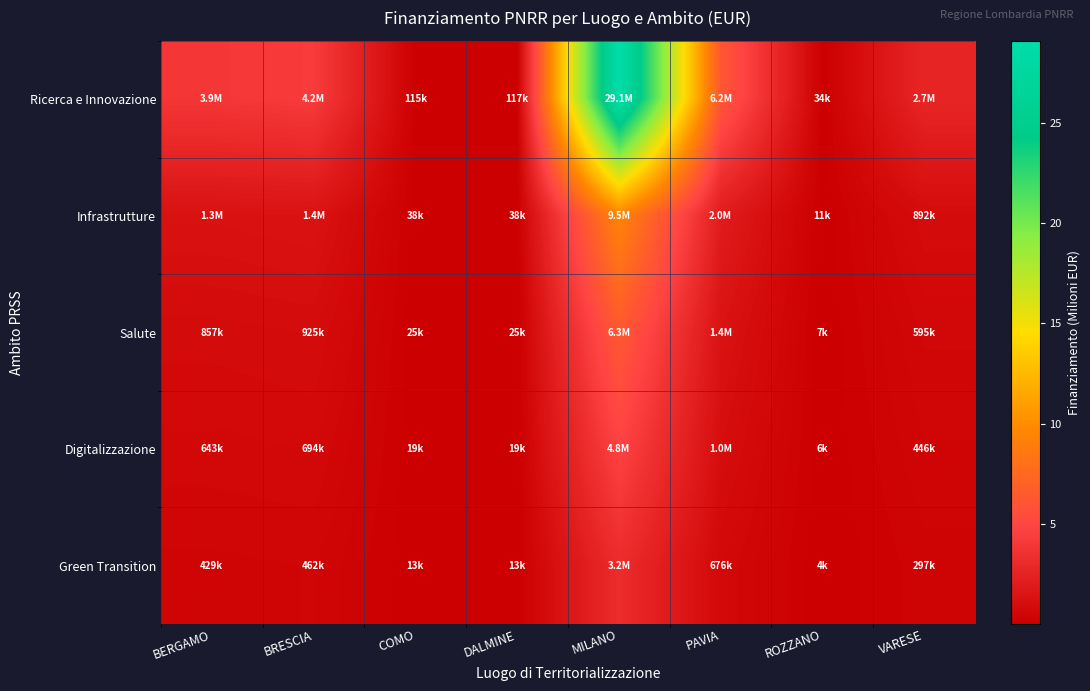

Reading left to right, list all the values displayed in this chart.

Ricerca e Innovazione: BERGAMO=3.9	BRESCIA=4.2	COMO=0.1	DALMINE=0.1	MILANO=29.1	PAVIA=6.2	ROZZANO=0.0	VARESE=2.7
Infrastrutture: BERGAMO=1.3	BRESCIA=1.4	COMO=0.0	DALMINE=0.0	MILANO=9.5	PAVIA=2.0	ROZZANO=0.0	VARESE=0.9
Salute: BERGAMO=0.9	BRESCIA=0.9	COMO=0.0	DALMINE=0.0	MILANO=6.3	PAVIA=1.4	ROZZANO=0.0	VARESE=0.6
Digitalizzazione: BERGAMO=0.6	BRESCIA=0.7	COMO=0.0	DALMINE=0.0	MILANO=4.8	PAVIA=1.0	ROZZANO=0.0	VARESE=0.4
Green Transition: BERGAMO=0.4	BRESCIA=0.5	COMO=0.0	DALMINE=0.0	MILANO=3.2	PAVIA=0.7	ROZZANO=0.0	VARESE=0.3